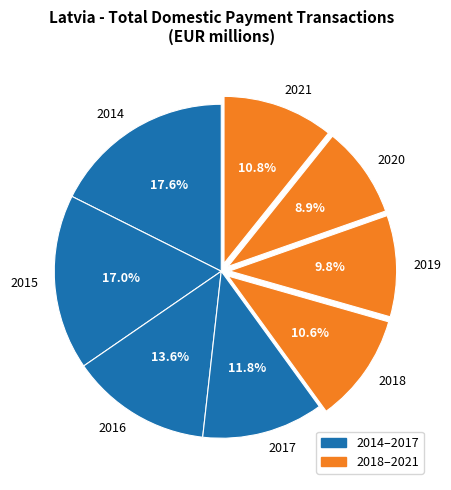

To the nearest percent, what percentage of the pie is 2018?

11%